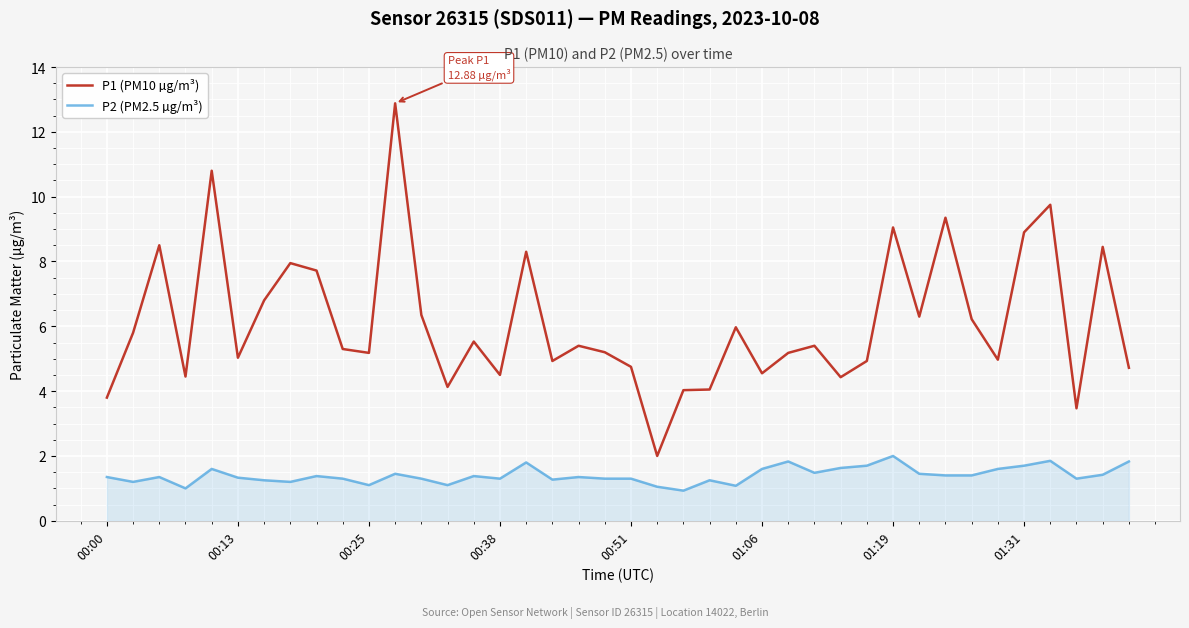

Which series has the largest range (max minus min)?

P1 (PM10 µg/m³)